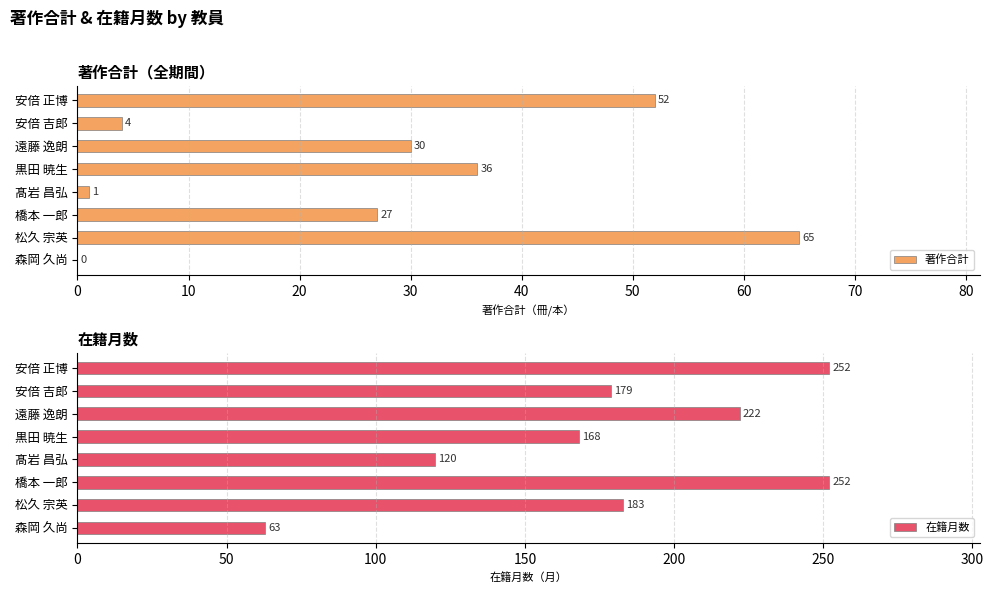

What is the difference between the maximum and minimum values in the 著作合計 series?

65